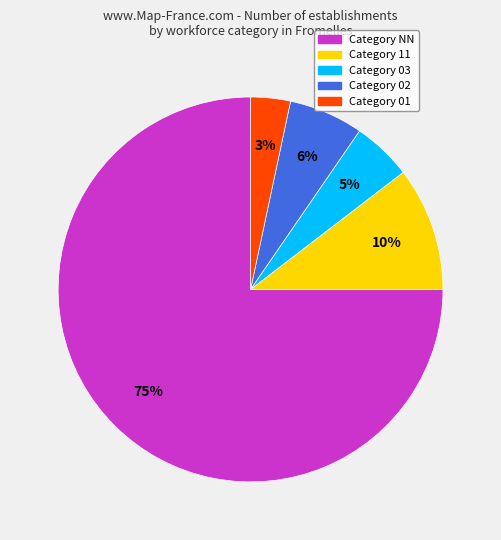

To the nearest percent, what is the average slice percentage?

20%